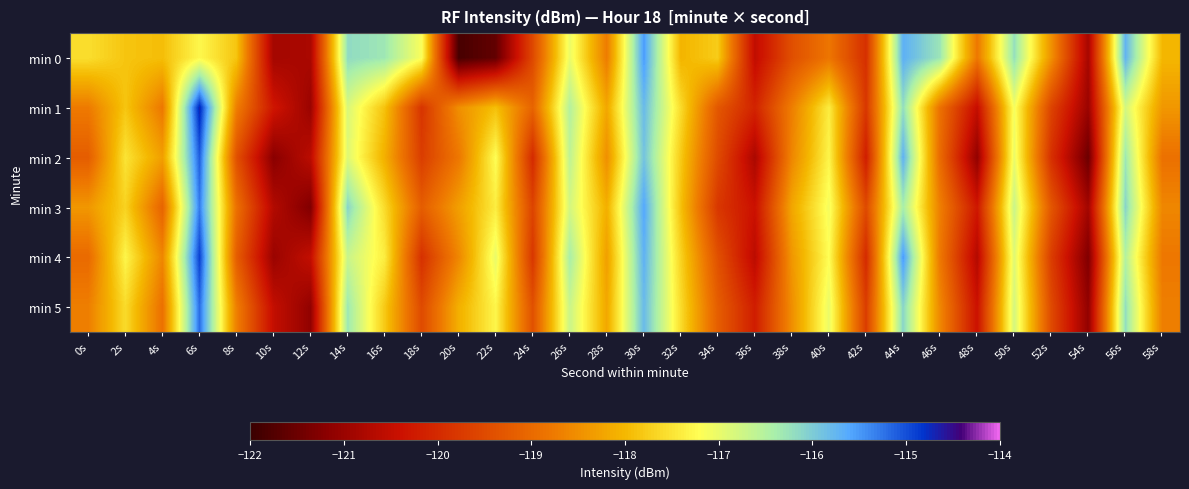

Which series changed the most between 8s and 52s?

min 1